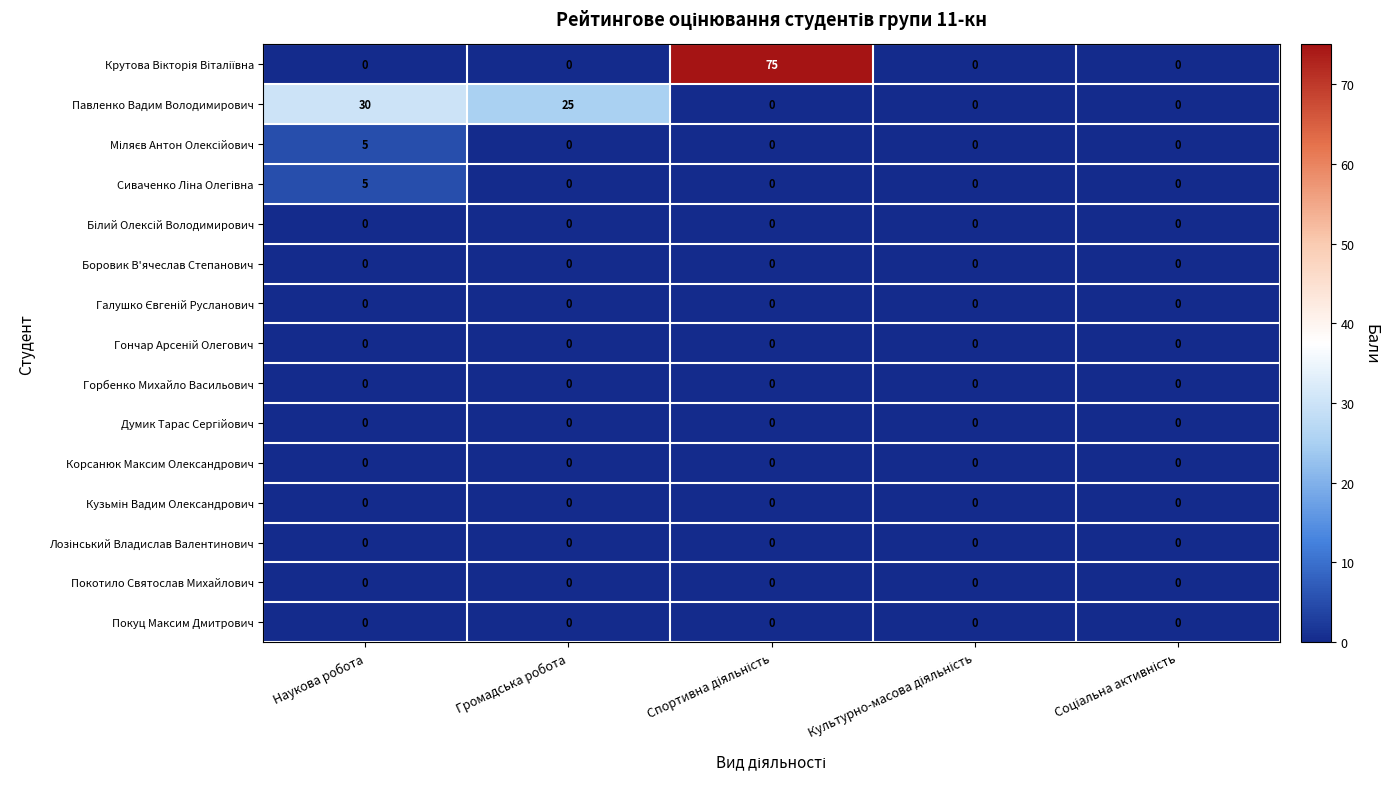

Is it true that Покуц Максим Дмитрович equals 0 at Громадська робота?

True